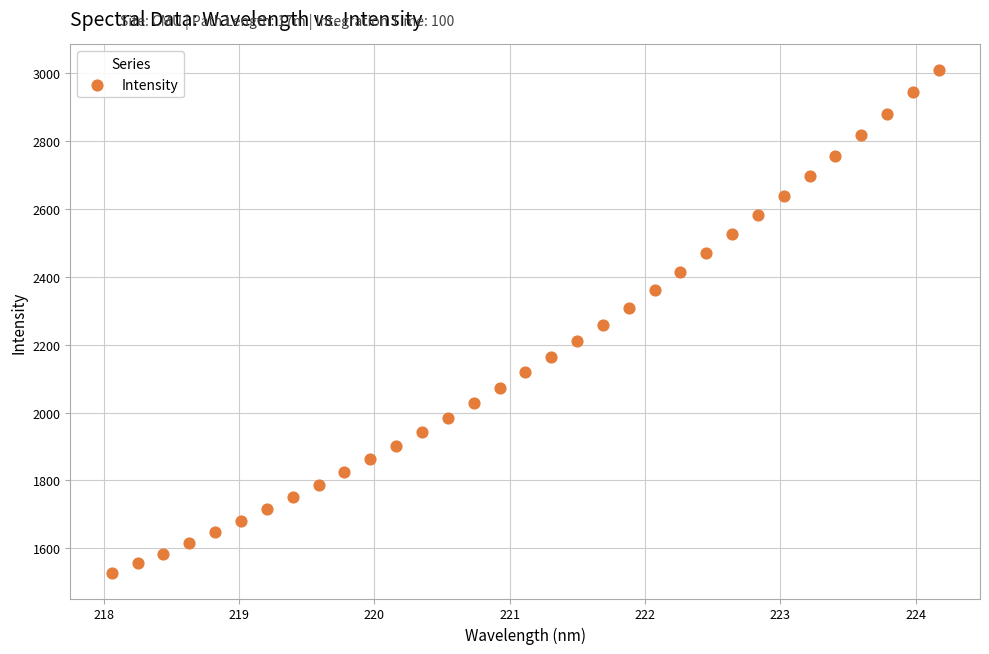

What is the range of X values (max minus min)?

6.1